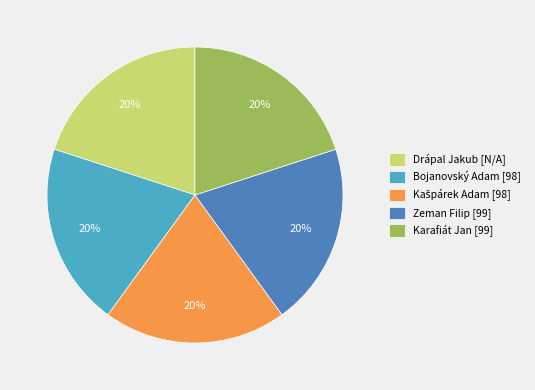

Approximately how many times larger is the value at Karafiát Jan [99] compared to Drápal Jakub [N/A]?

1.0